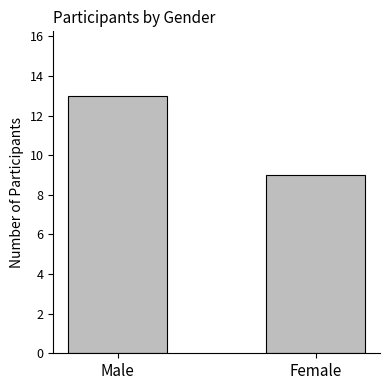

Reading left to right, what are all the values shown in this chart?

13	9